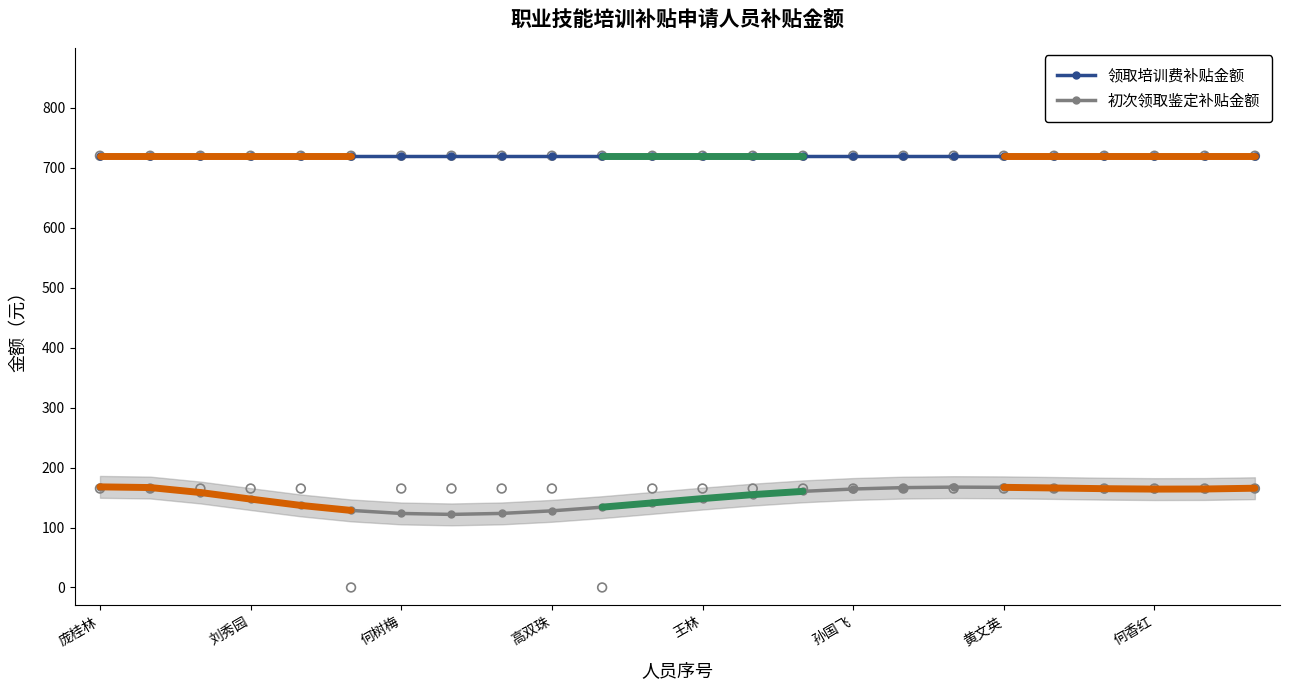

What are all the series names shown in the legend?

领取培训费补贴金额, 初次领取鉴定补贴金额